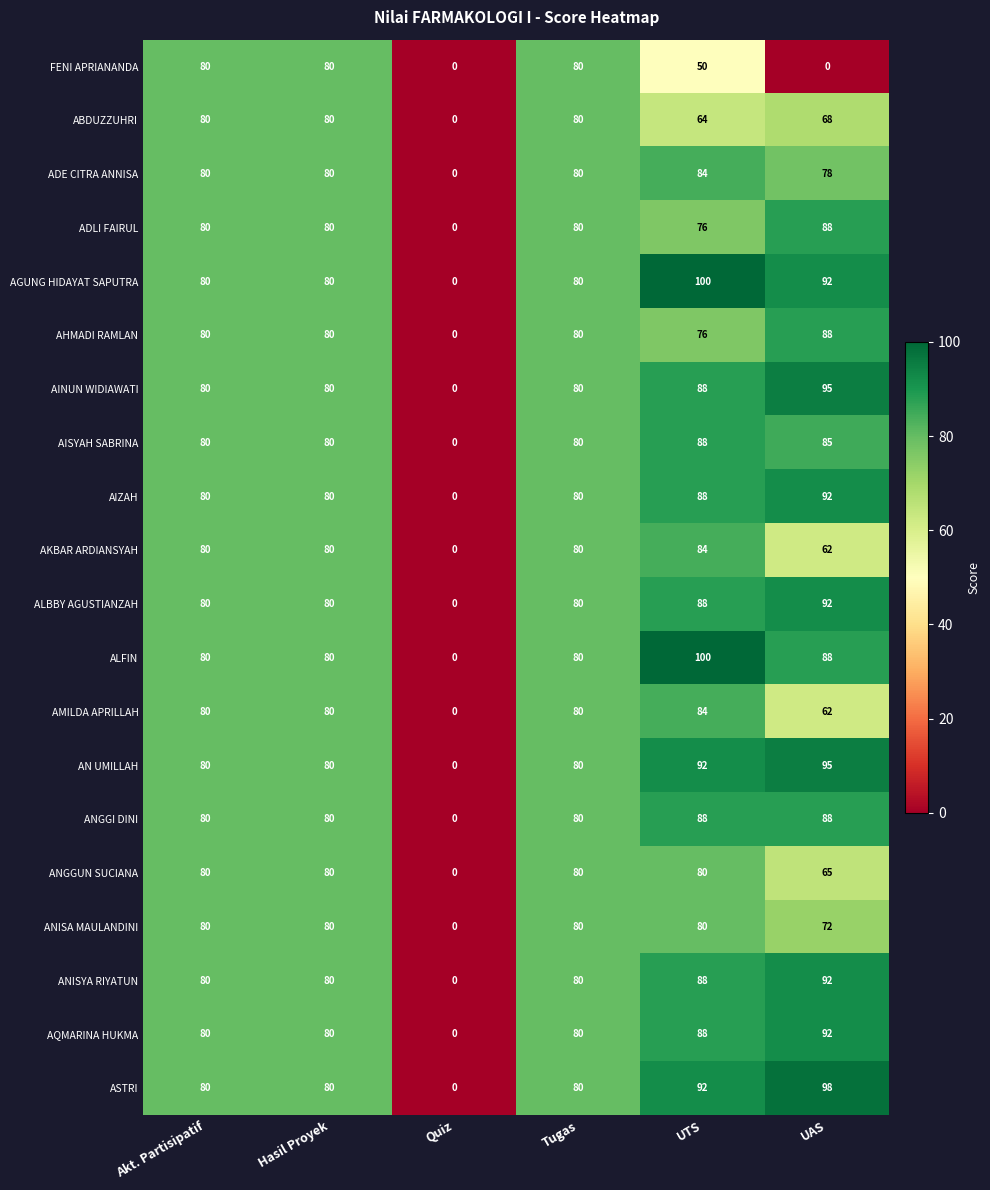

What is the difference between the maximum and second lowest values in the ANISA MAULANDINI series?

8